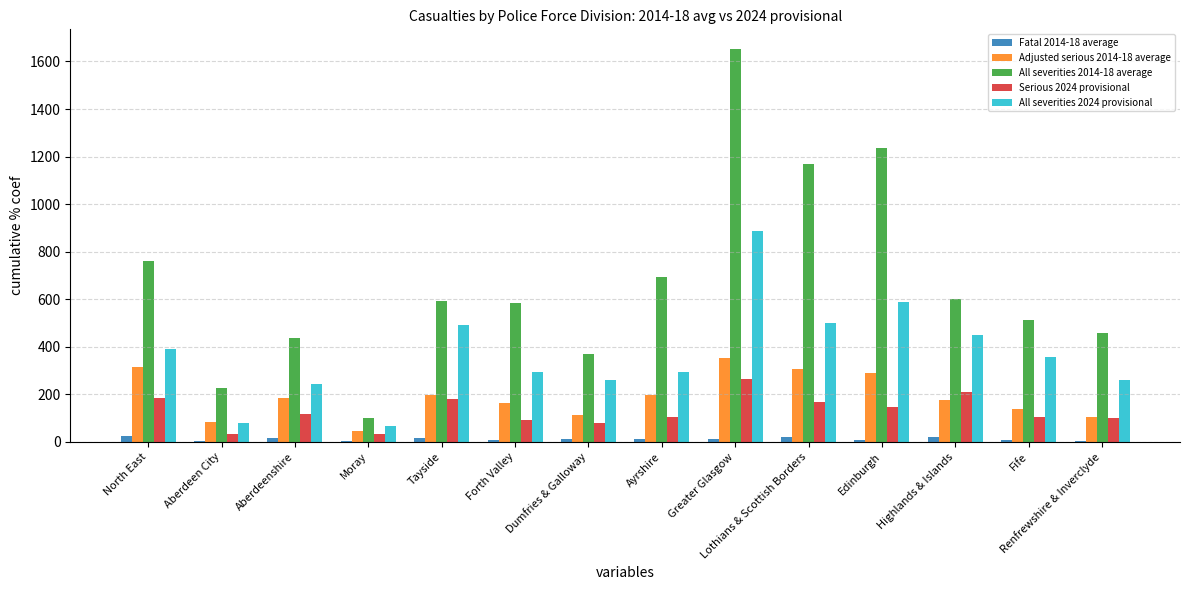

How many groups of bars are there?

14